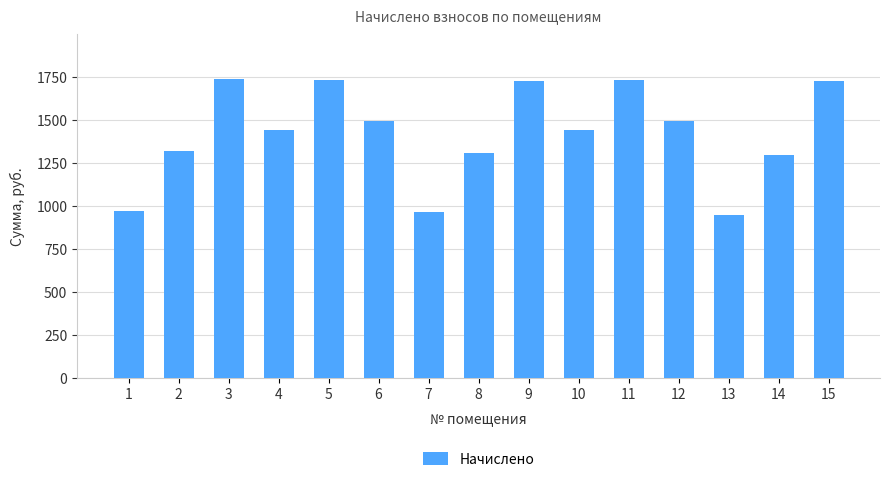

What is the value of the 5th bar from the left?

1734.2